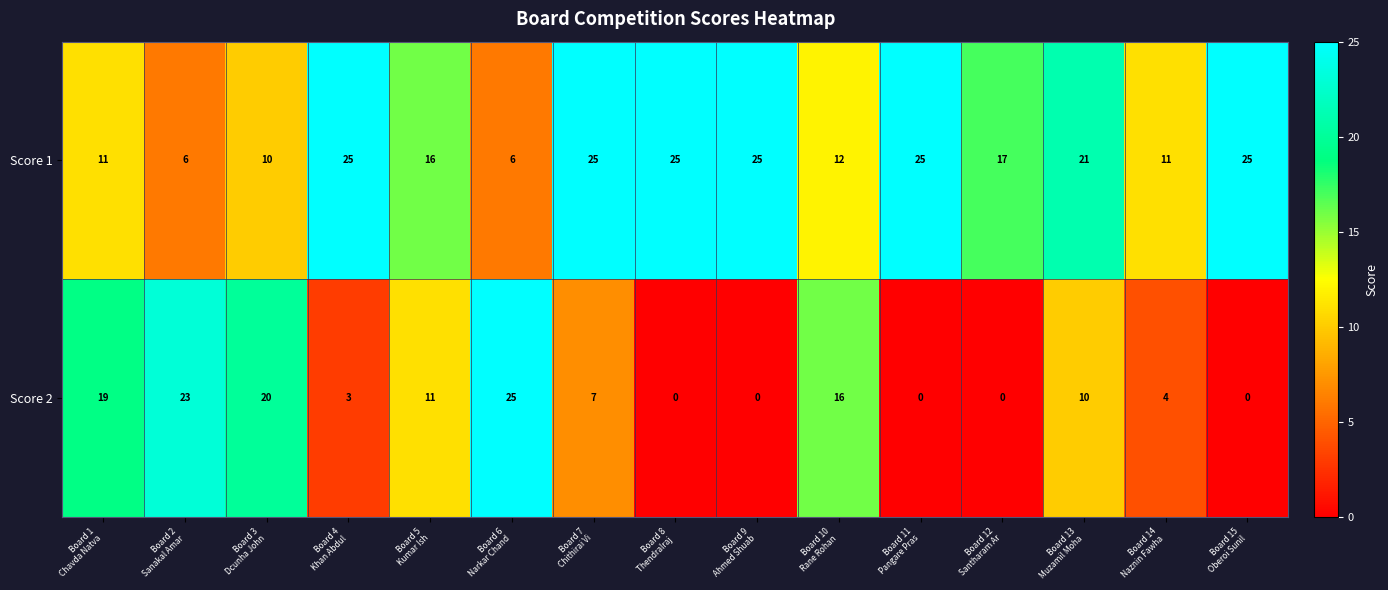

Which series changed the most between Board 2
Sanakal Amar and Board 8
Thendralraj ?

Score 2